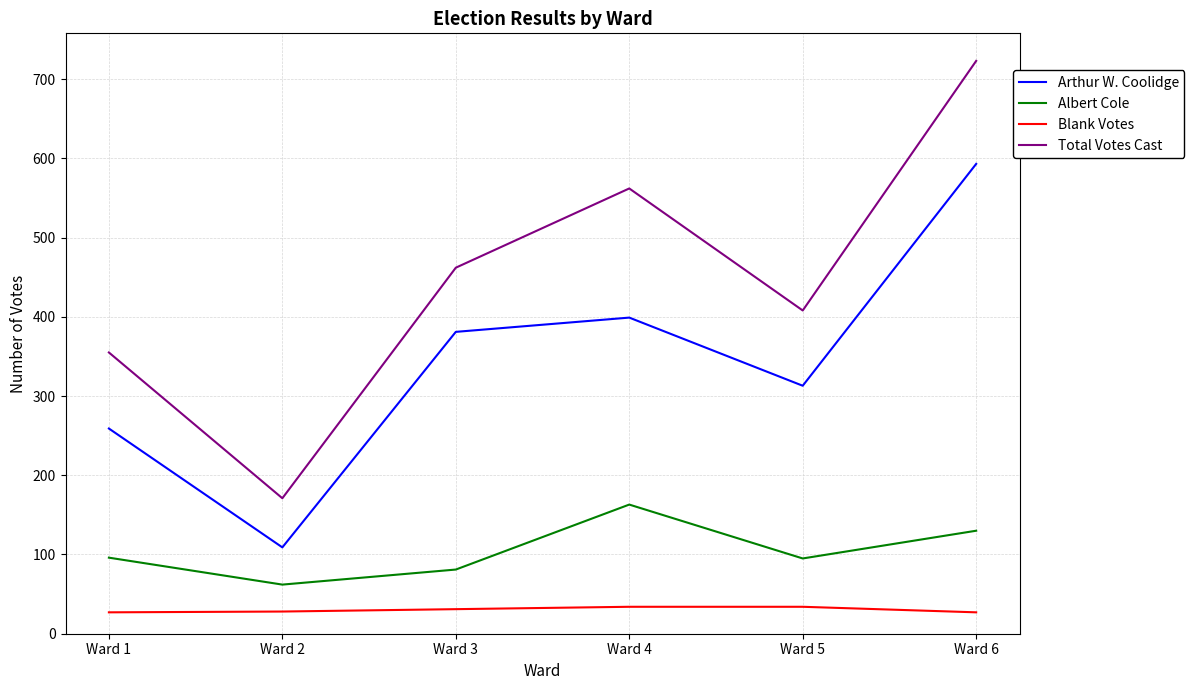

What is the difference between the maximum and minimum values in the Albert Cole series?

101